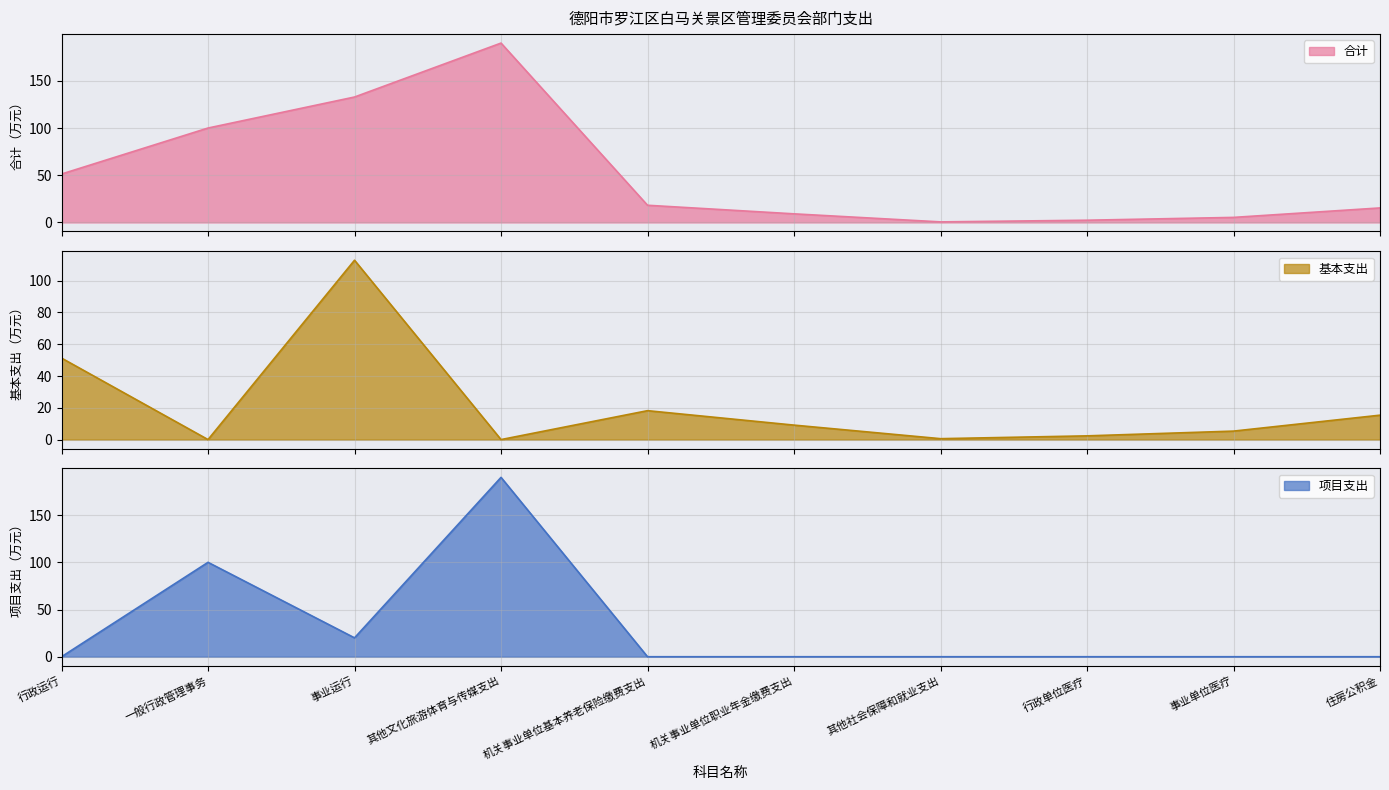

Where is the first local maximum for 项目支出?

一般行政管理事务